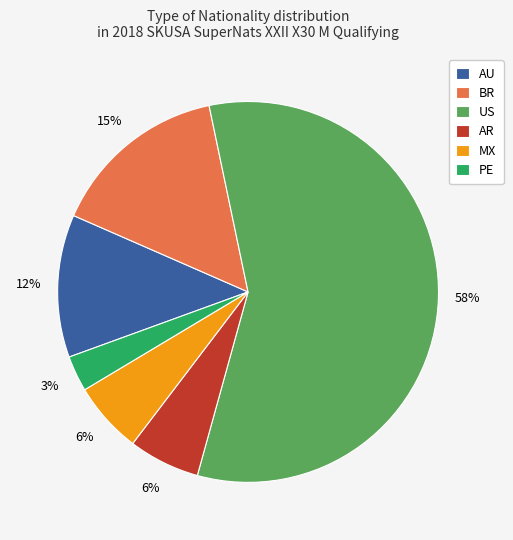

Which has a higher value, AU or BR?

BR